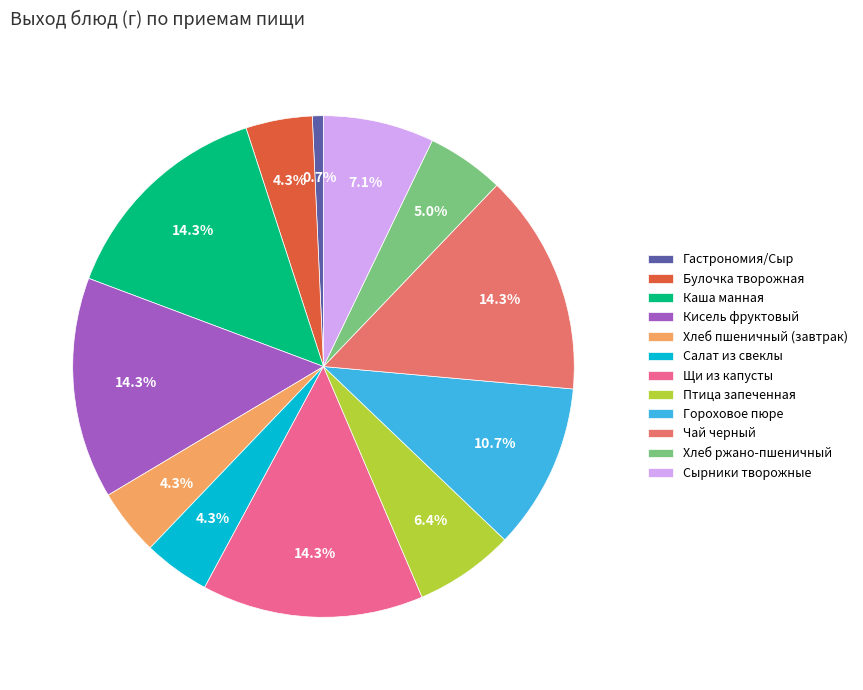

Is it true that Гастрономия/Сыр is 1% of the pie?

True